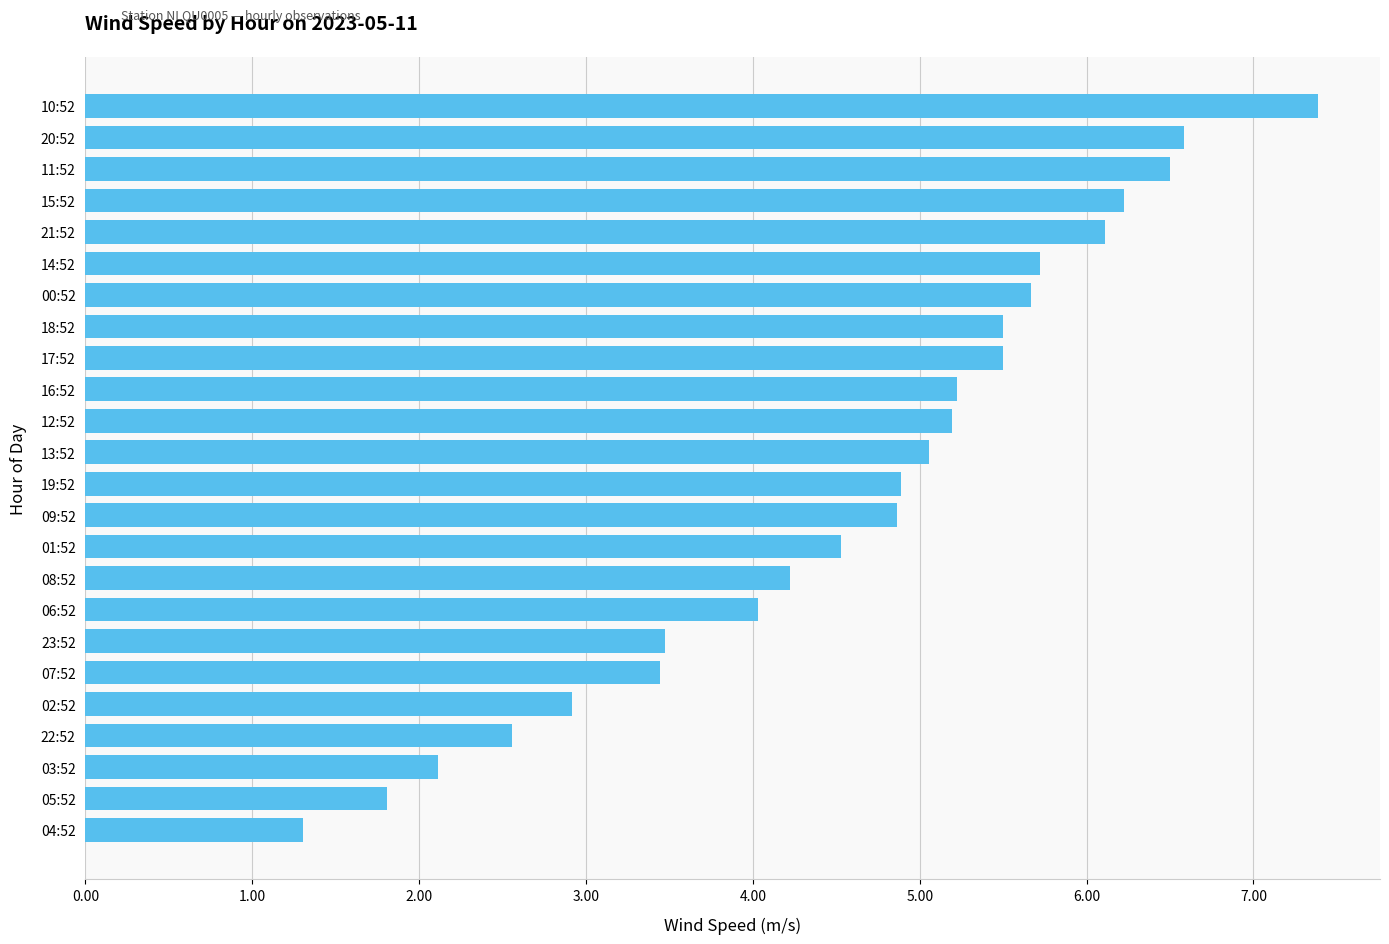

Is it true that the value at 09:52 is 4.9?

True